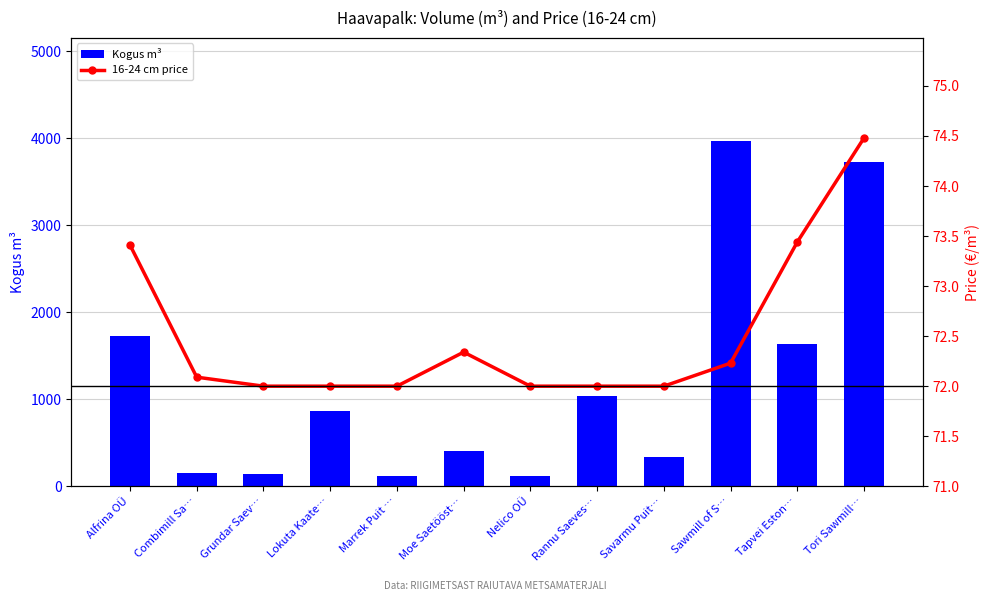

What is the difference between the Kogus m³ values at Alfrina OÜ and Grundar Saev…?

1590